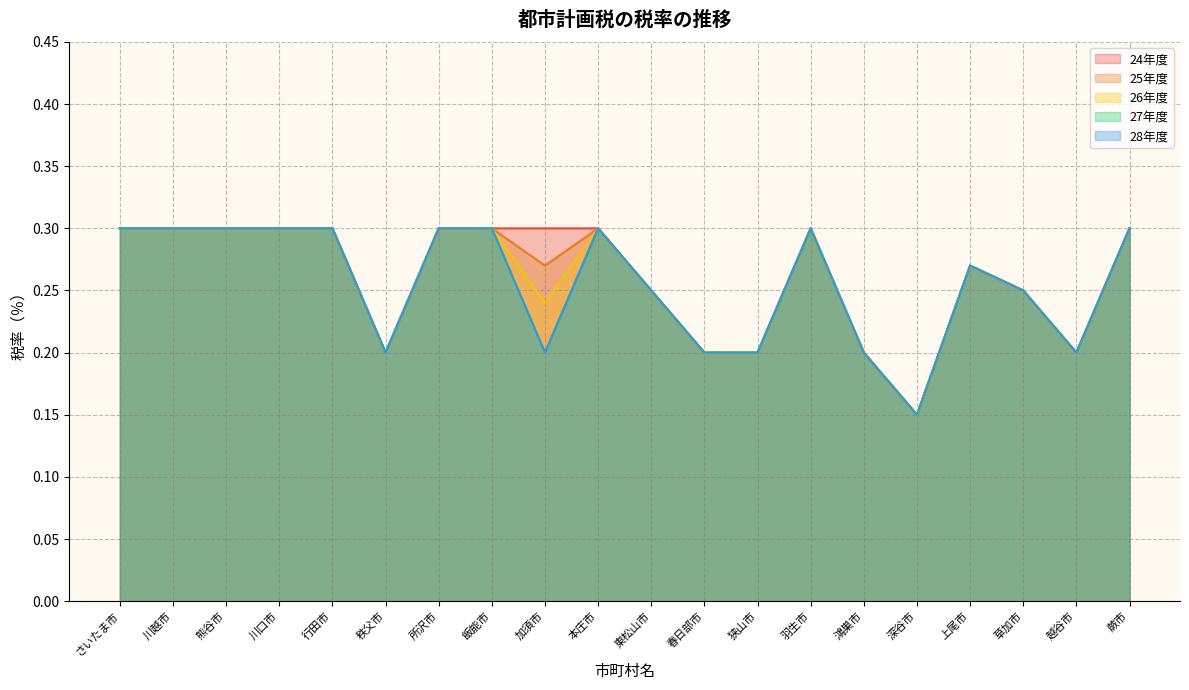

What is the minimum value for 25年度?

0.1